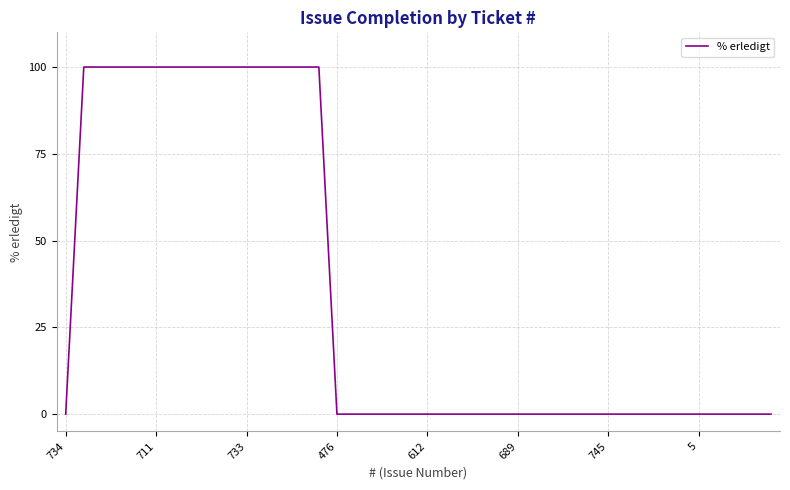

What is the difference between the maximum and minimum values?

100